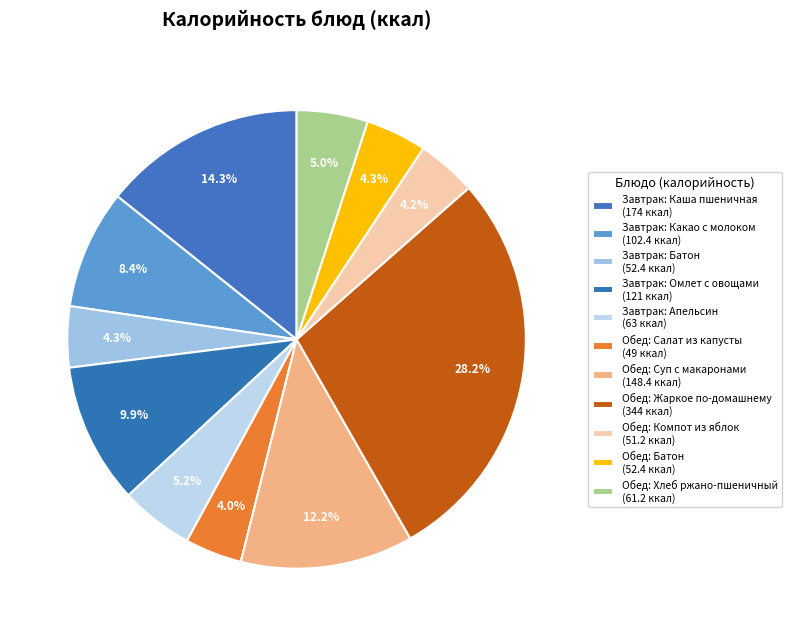

To the nearest percent, what is the average slice percentage?

9%